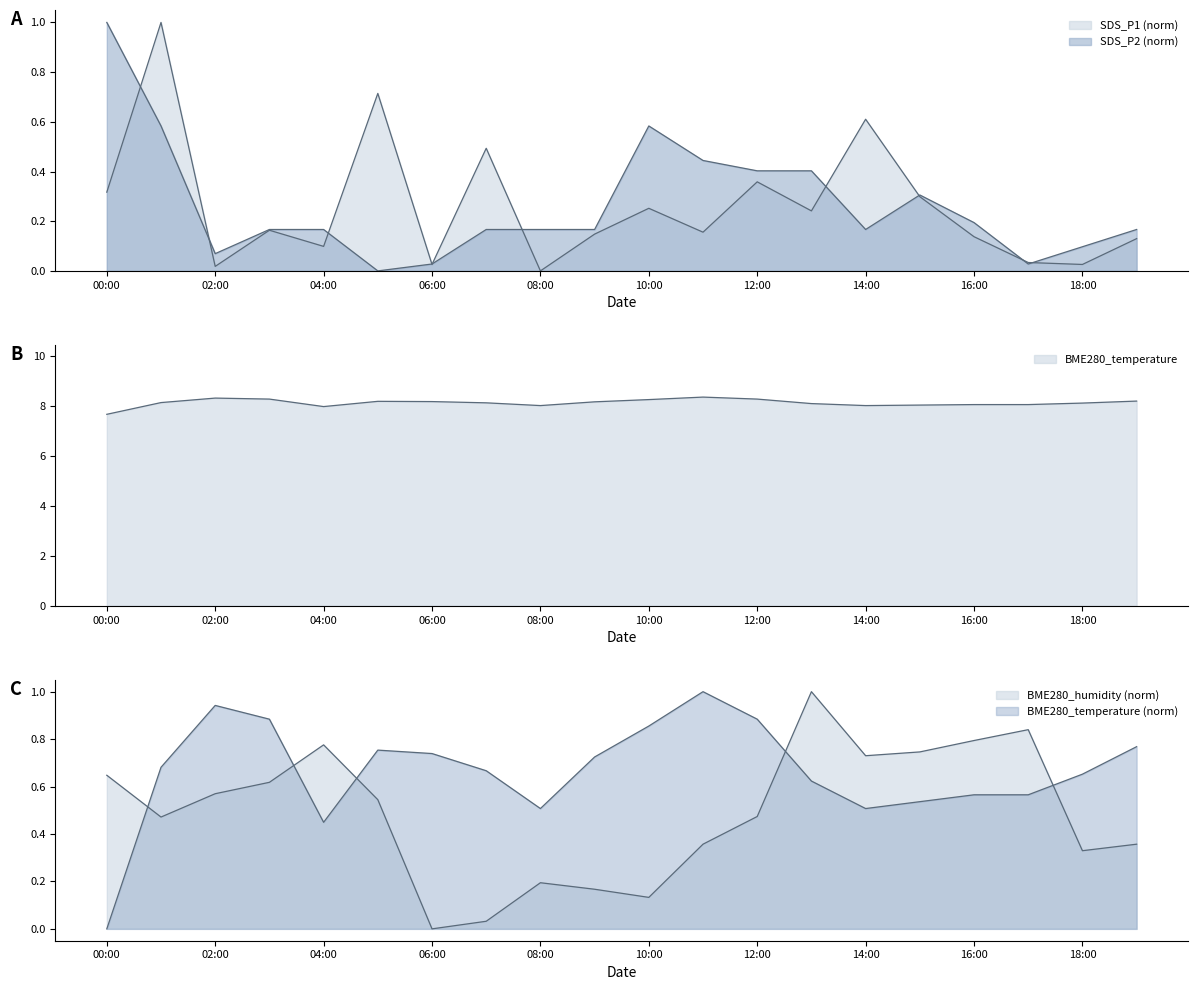

What position from the left is 2023/01/05 15:00?

16